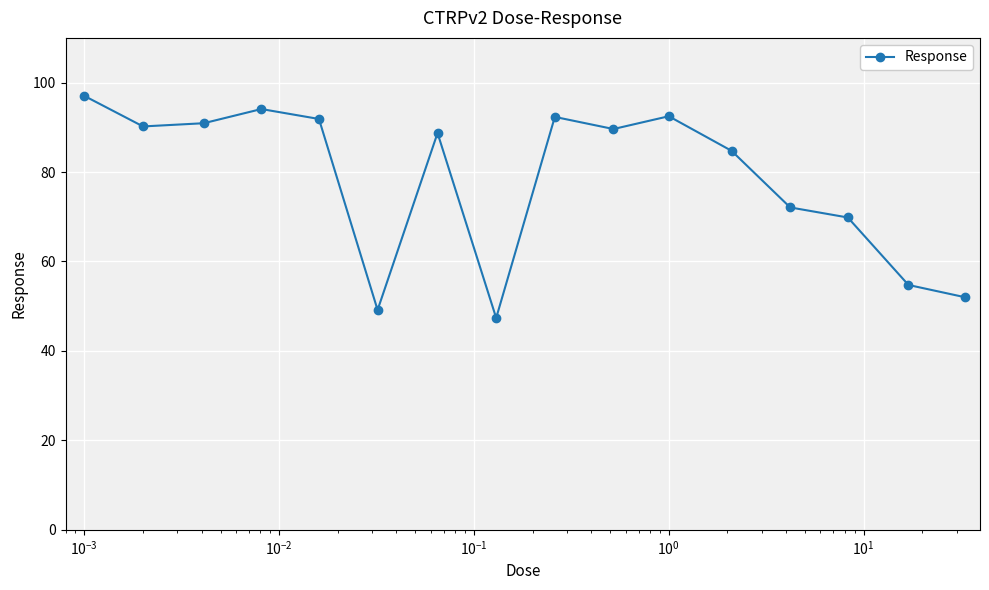

What is the maximum value shown in the chart?

97.0